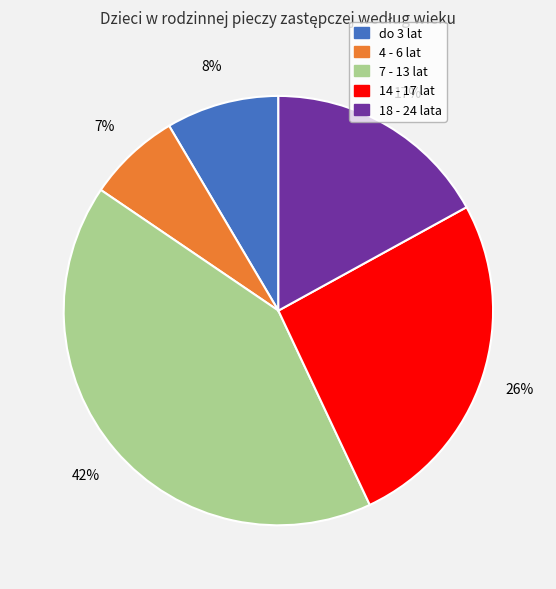

True or false: 7 - 13 lat accounts for 33% of the total.

False